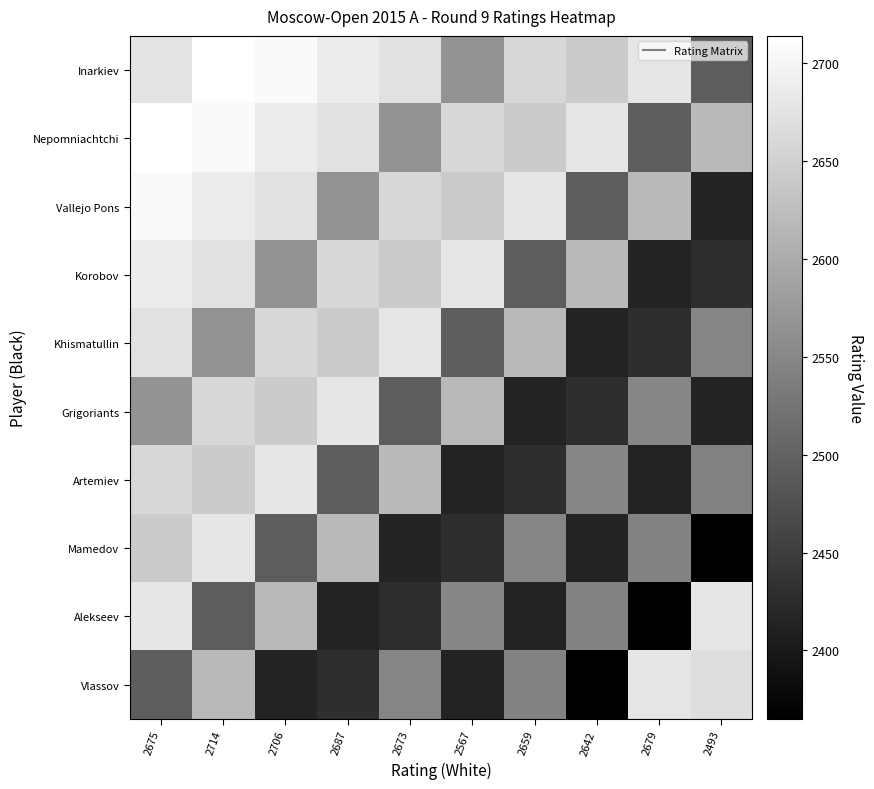

Which has a higher value, 2687 or 2642?

2687